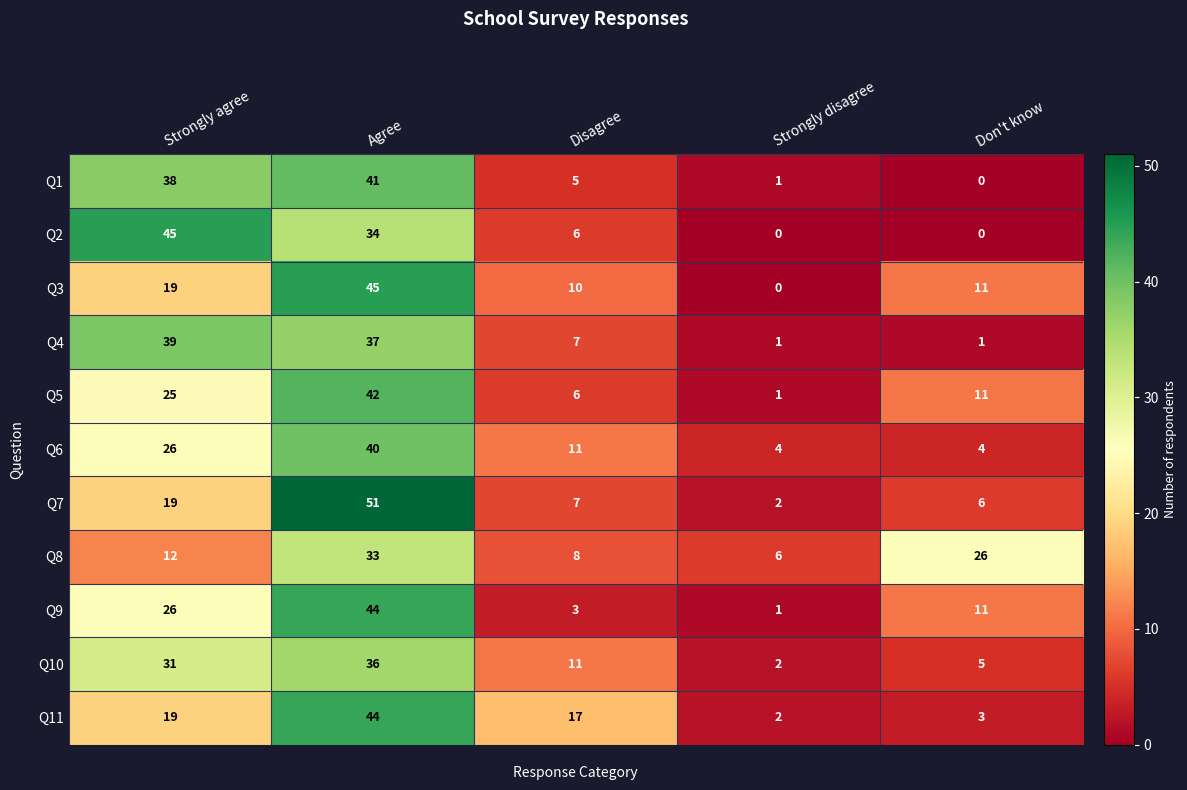

The Q5 series shows 5 at Don't know. True or false?

False